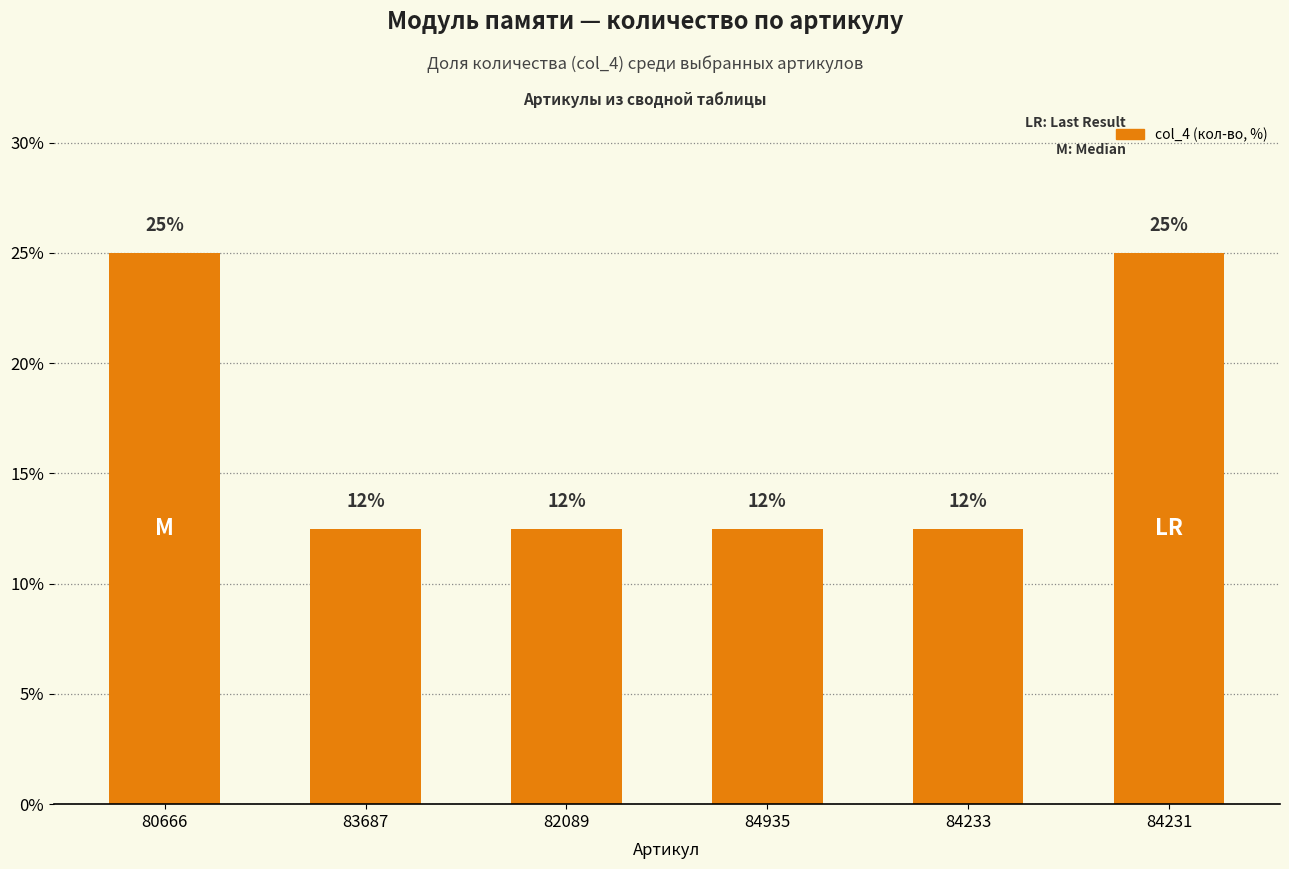

Where is the data nearest to the value 18?

83687